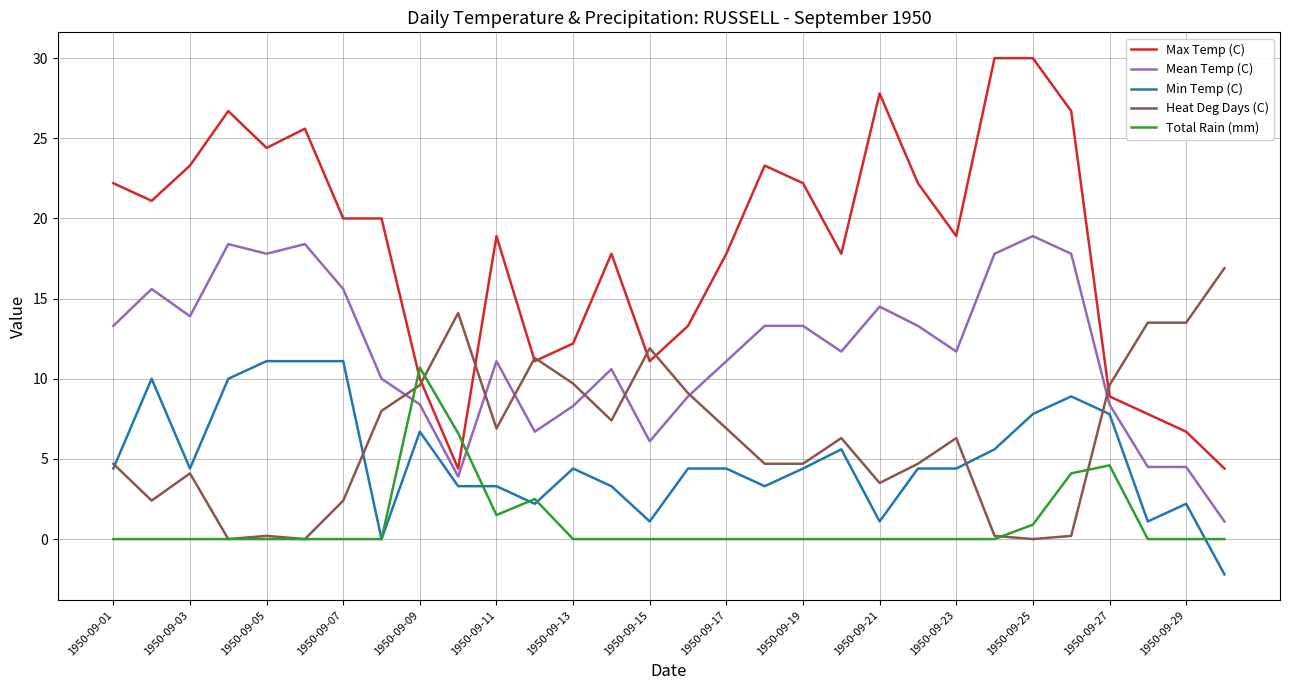

Which series has the largest total across all categories?

Max Temp (C)